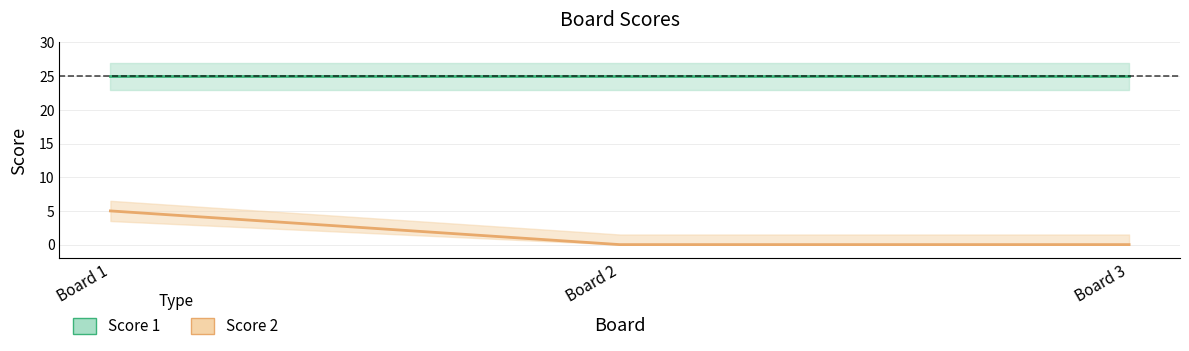

List the labels in order of value, smallest first.

Board 2, Board 3, Board 1